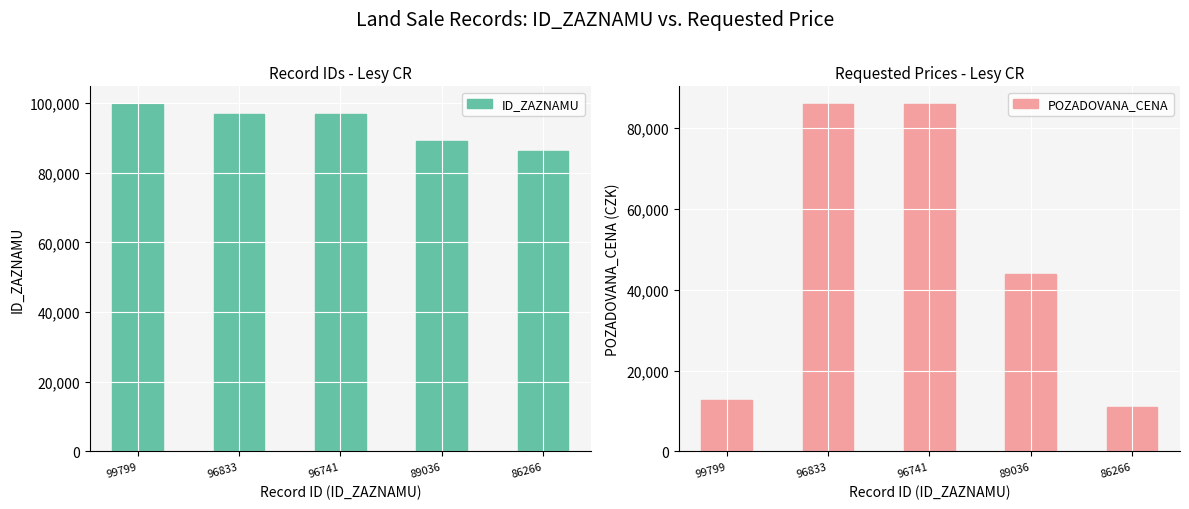

At 86266, list the series in order from largest to smallest.

ID_ZAZNAMU, POZADOVANA_CENA